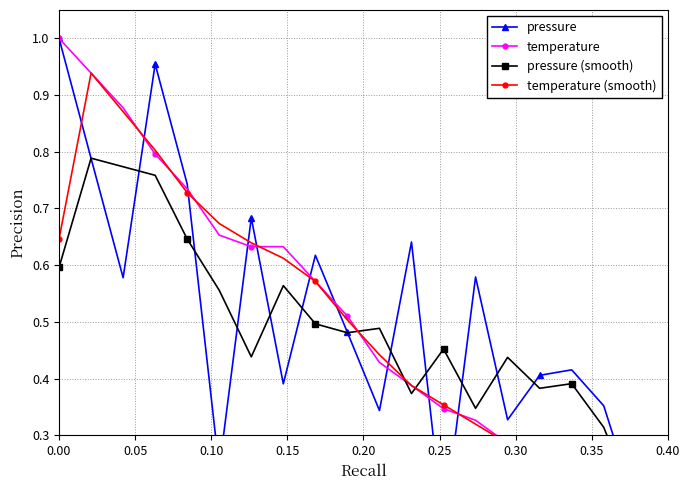

At which category does pressure reach its first local valley?

0.10